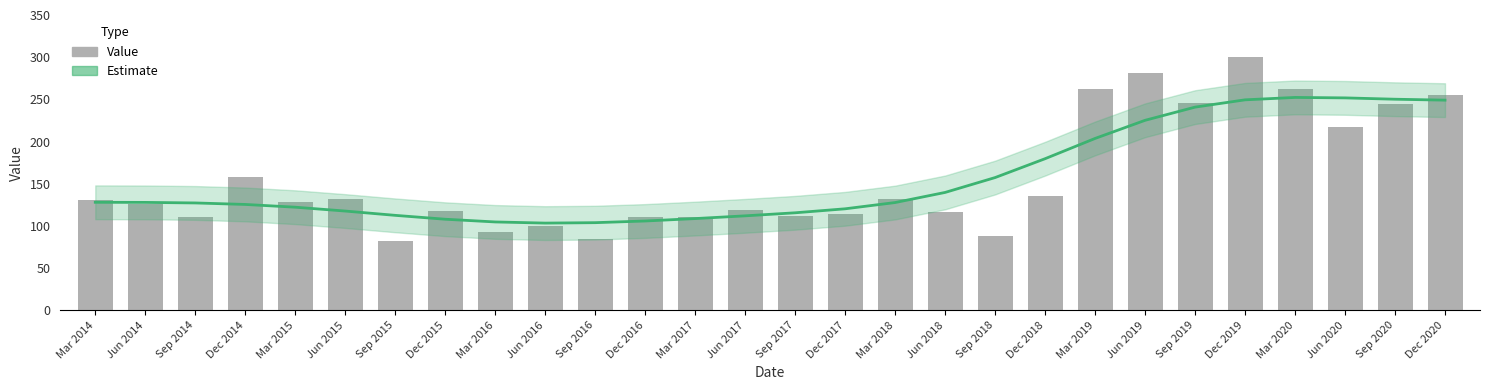

Which series has the largest range (max minus min)?

Value